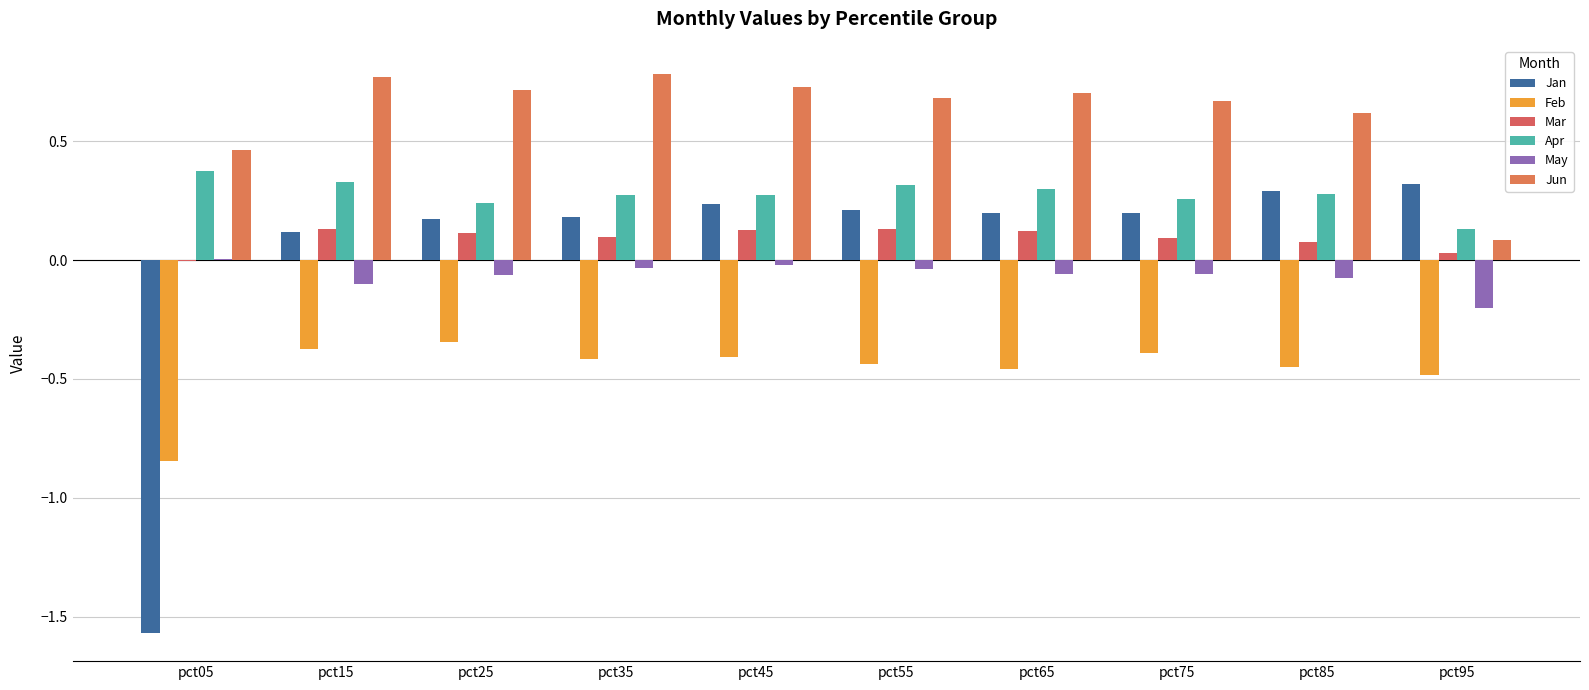

List the labels in order of May value, smallest first.

pct95, pct15, pct85, pct25, pct65, pct75, pct55, pct35, pct45, pct05